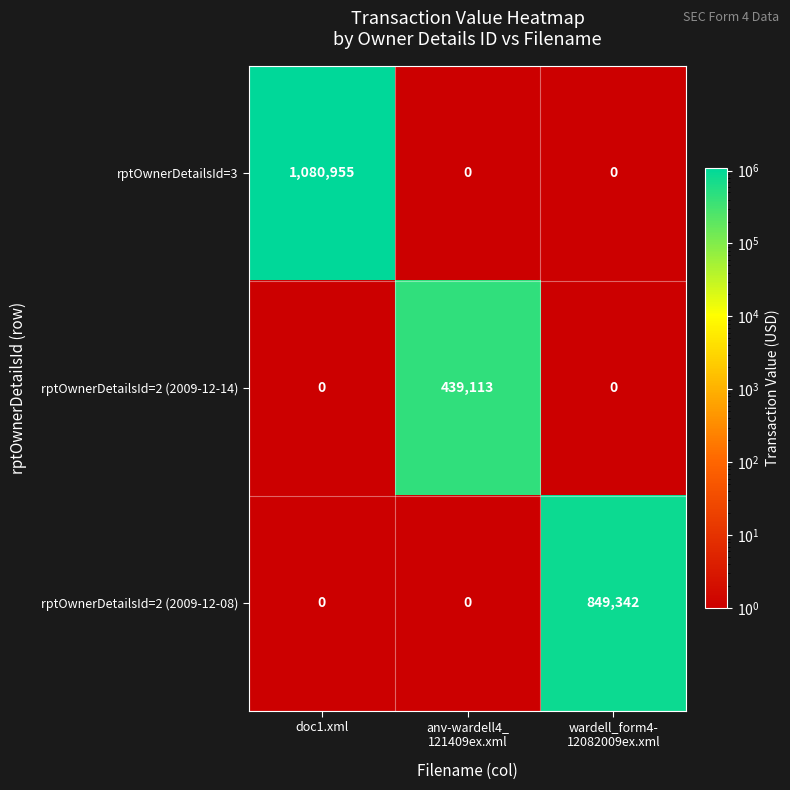

Count the number of categories in the chart.

3